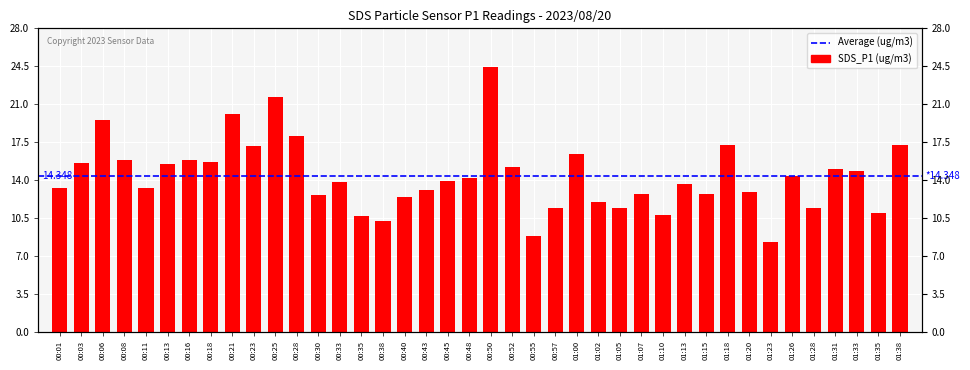

List the labels in order of value, smallest first.

01:23, 00:55, 00:38, 00:35, 01:10, 01:35, 01:28, 00:57, 01:05, 01:02, 00:40, 00:30, 01:07, 01:15, 01:20, 00:43, 00:01, 00:11, 01:13, 00:33, 00:45, 00:48, 01:26, 01:33, 01:31, 00:52, 00:13, 00:03, 00:18, 00:08, 00:16, 01:00, 00:23, 01:18, 01:38, 00:28, 00:06, 00:21, 00:25, 00:50